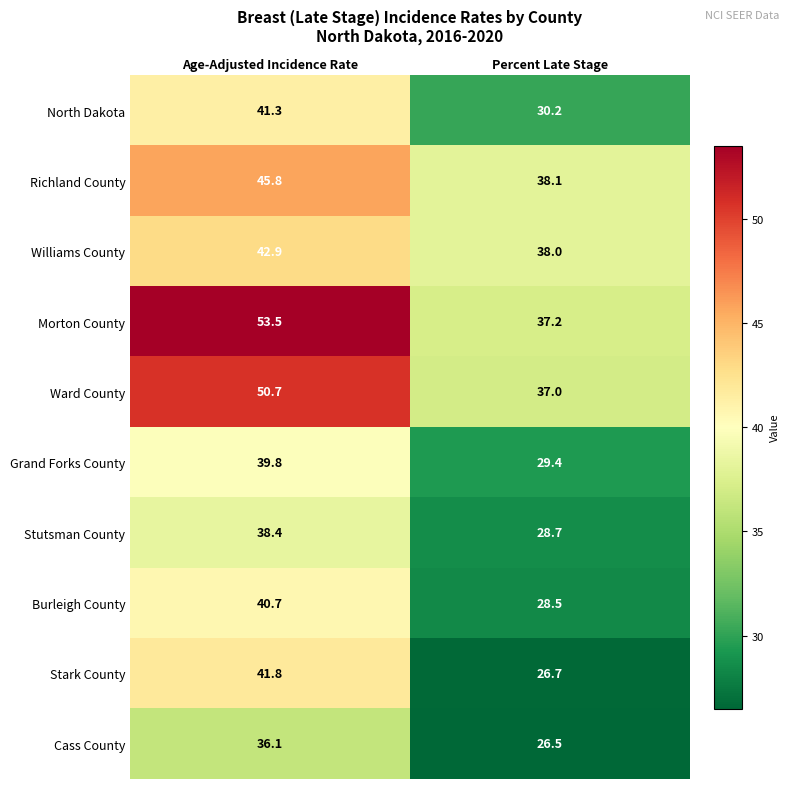

What is the total value across all series at Percent Late Stage?

320.3